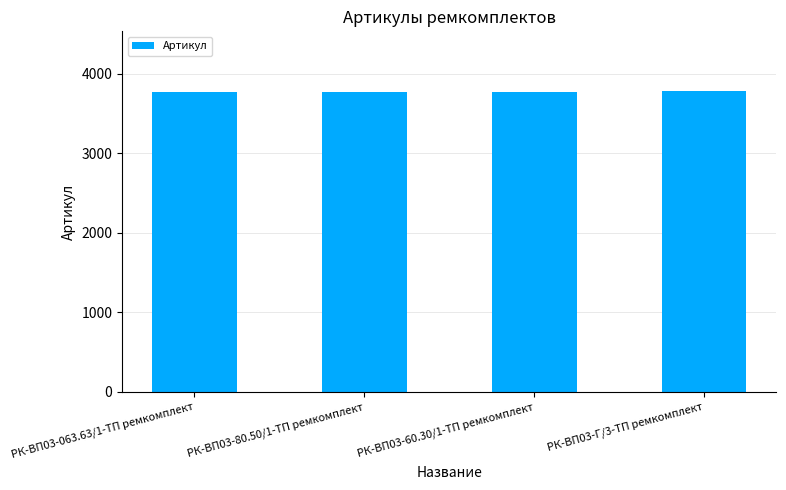

What is the label of the 1st bar from the right?

РК-ВП03-Г/3-ТП ремкомплект